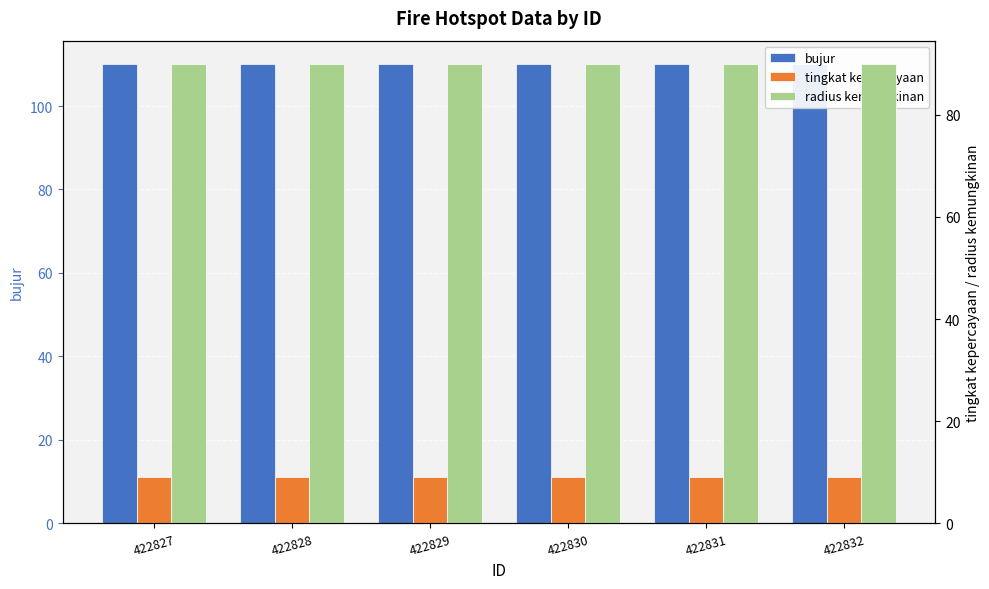

Reading left to right, transcribe all the data shown in this chart.

bujur: 422827=110.2	422828=110.2	422829=110.2	422830=110.2	422831=110.2	422832=110.2
tingkat kepercayaan: 422827=9.0	422828=9.0	422829=9.0	422830=9.0	422831=9.0	422832=9.0
radius kemungkinan: 422827=90.0	422828=90.0	422829=90.0	422830=90.0	422831=90.0	422832=90.0